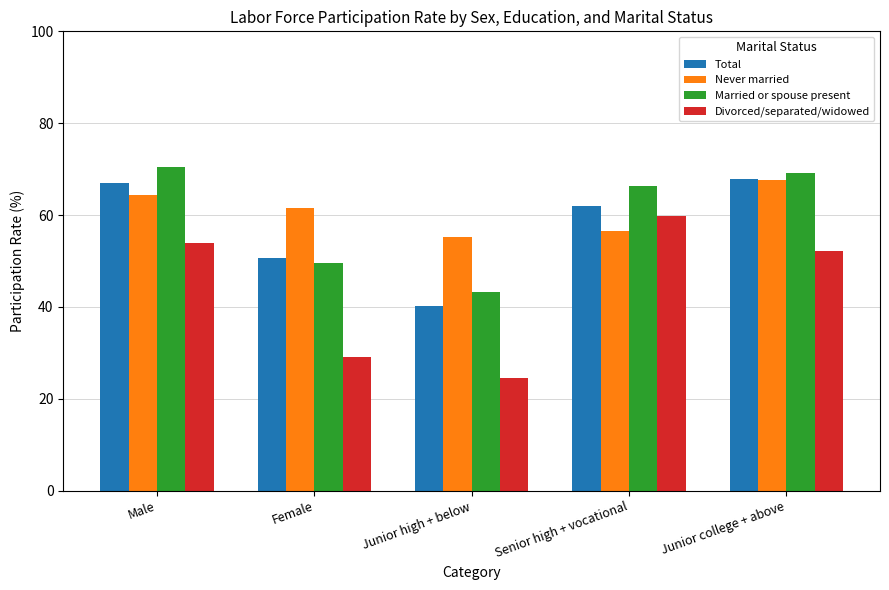

Which series has the largest total across all categories?

Never married